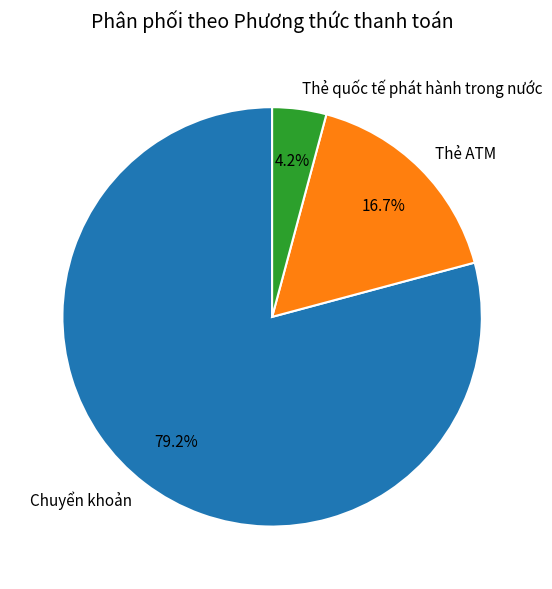

What is the largest slice in the pie chart?

Chuyển khoản